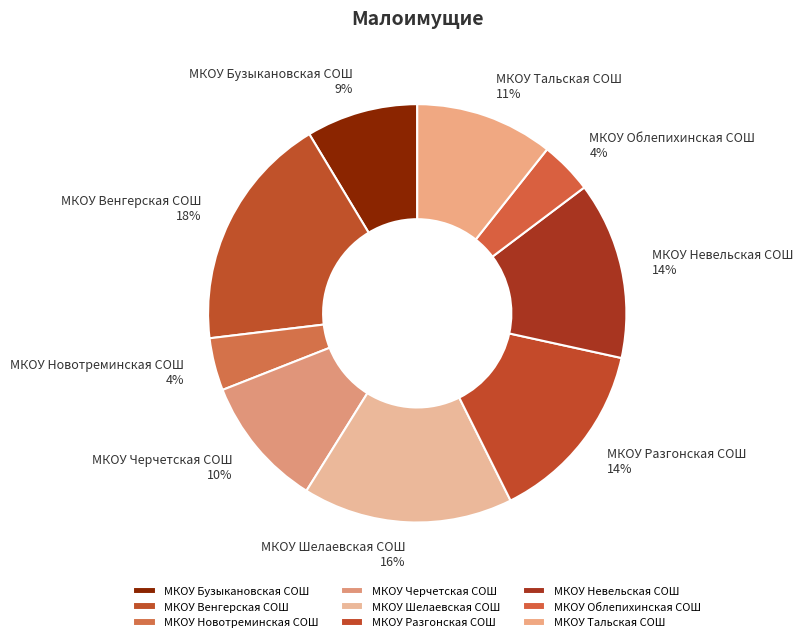

Does МКОУ Тальская СОШ represent more than half of the total?

No